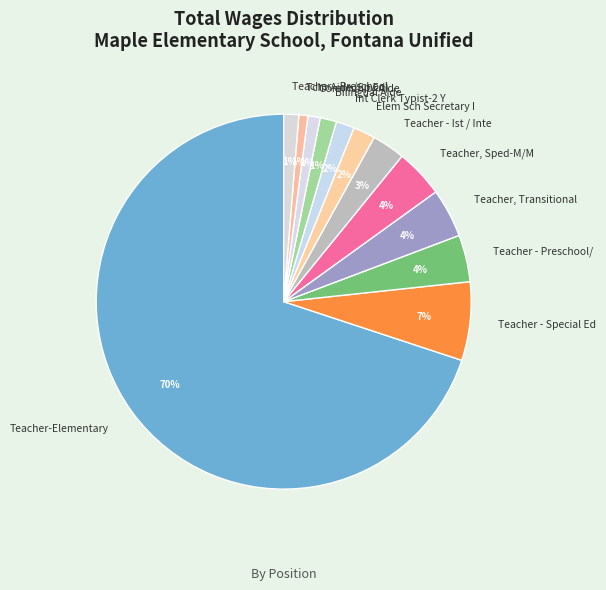

Which slice is the largest?

Teacher-Elementary